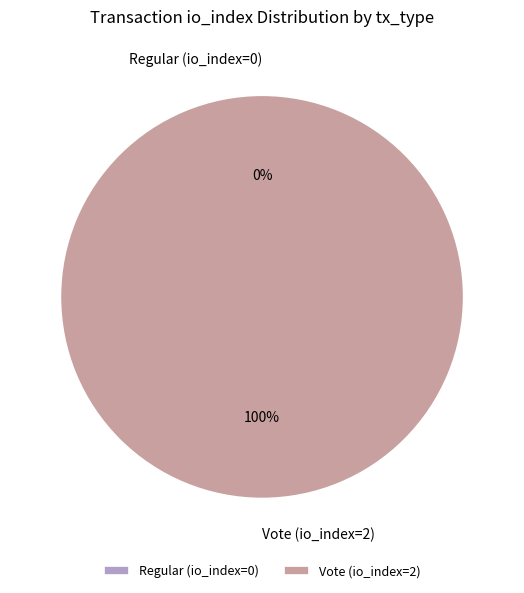

Combined, what portion of the pie is Vote (io_index=2) and Regular (io_index=0)?

100.0%